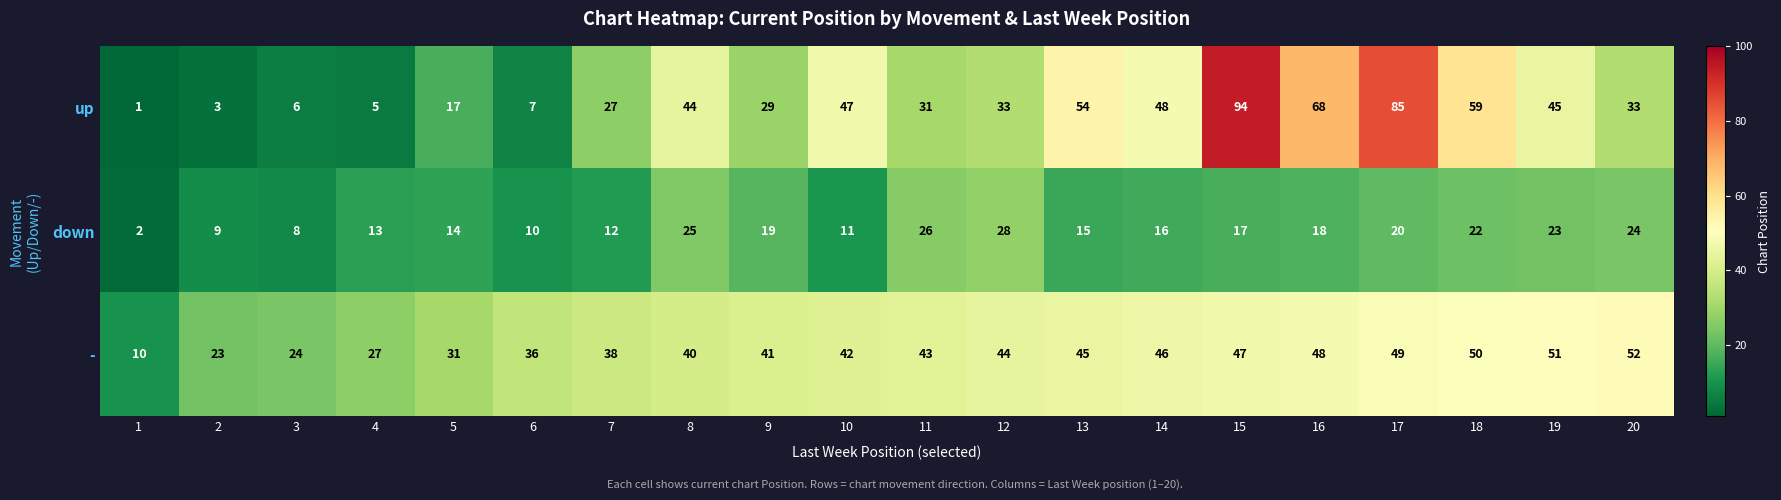

Rank the series at 4 from highest to lowest value.

-, down, up